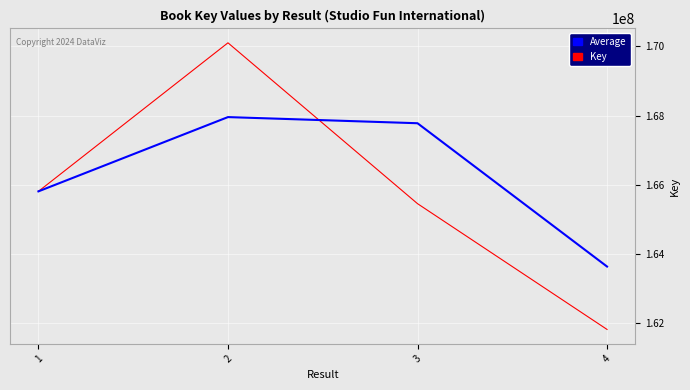

Reading left to right, list all the values displayed in this chart.

Key: 165807735.0	170106096.0	165451949.0	161812210.0
Average: 165807735.0	167956915.5	167779022.5	163632079.5